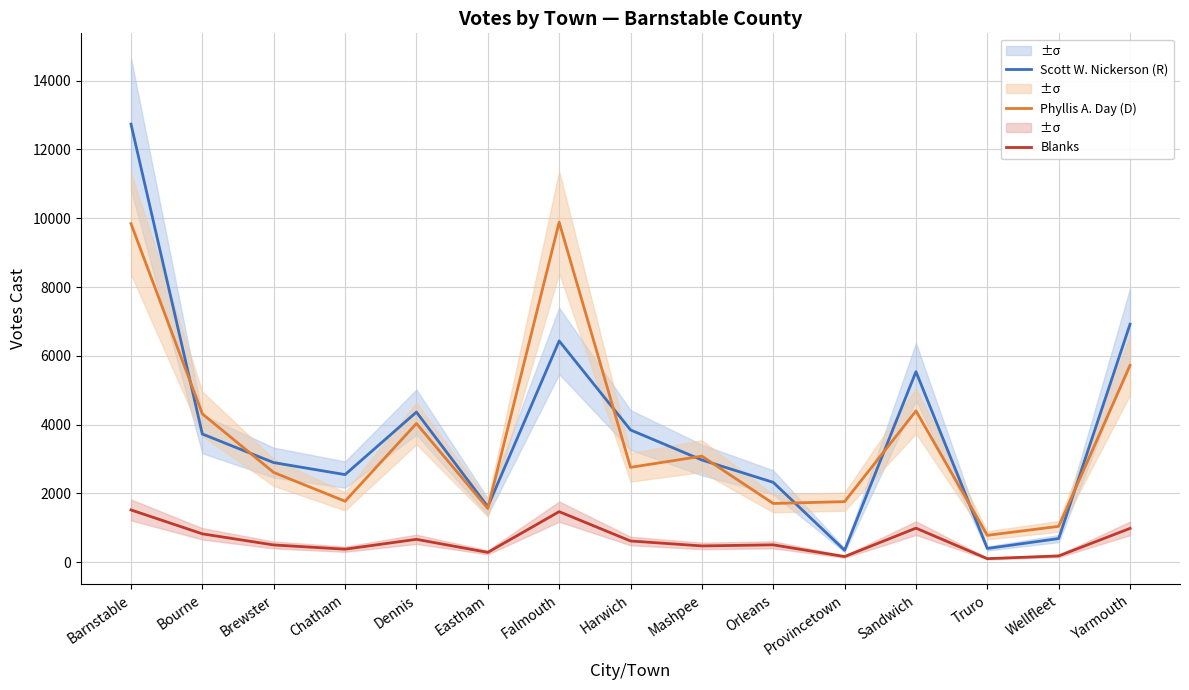

At how many categories does at least one series exceed 3801?

7